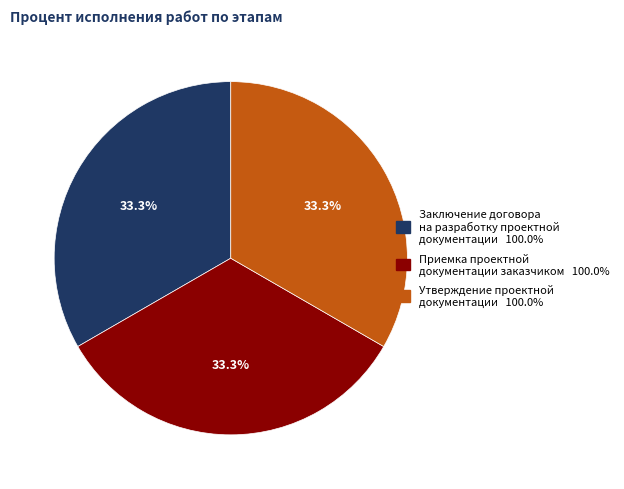

Count the number of slices in the pie.

3